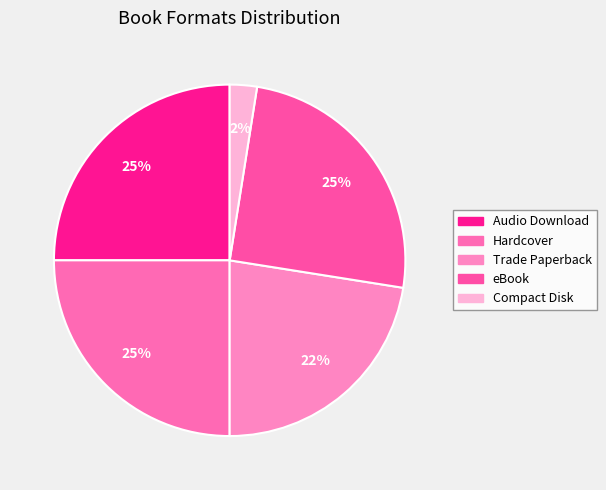

How many segments does this pie chart have?

5